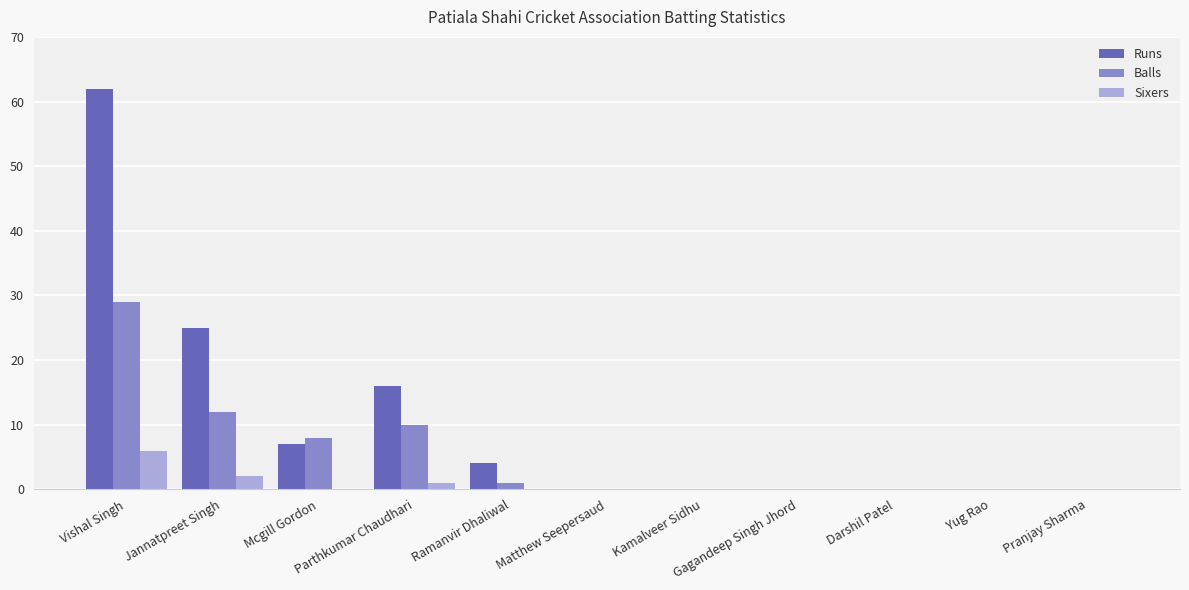

What is the sum of all Sixers values?

9